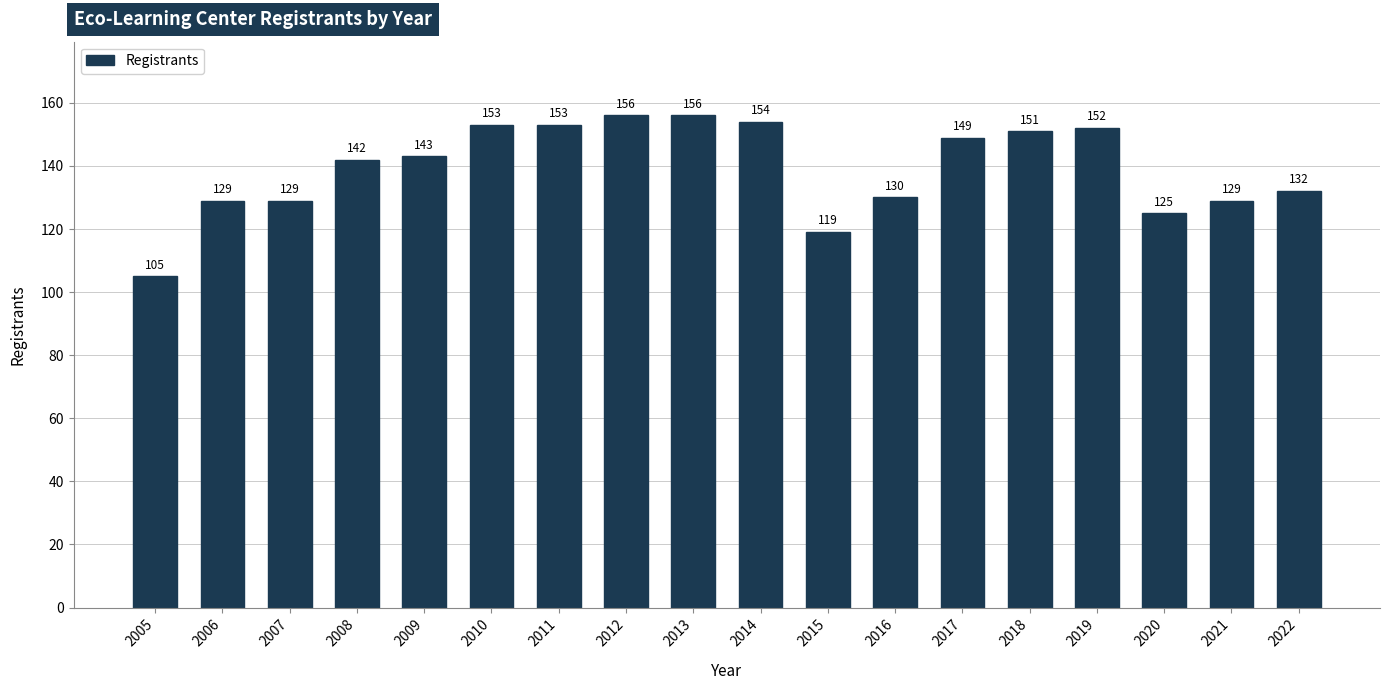

Reading left to right, what are all the values shown in this chart?

2005=105	2006=129	2007=129	2008=142	2009=143	2010=153	2011=153	2012=156	2013=156	2014=154	2015=119	2016=130	2017=149	2018=151	2019=152	2020=125	2021=129	2022=132